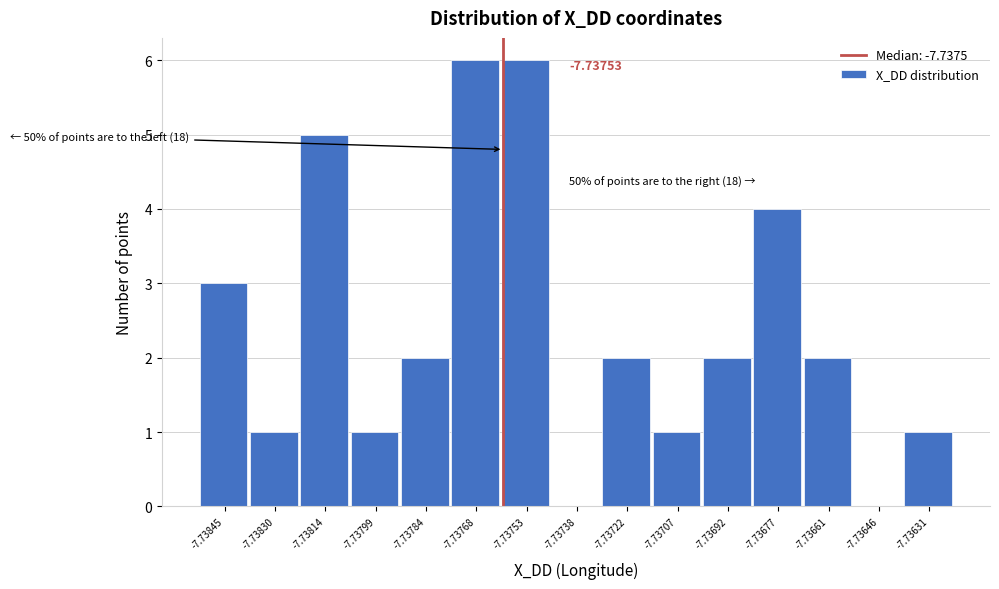

Between -7.73707 and -7.73692, which is larger?

-7.73692